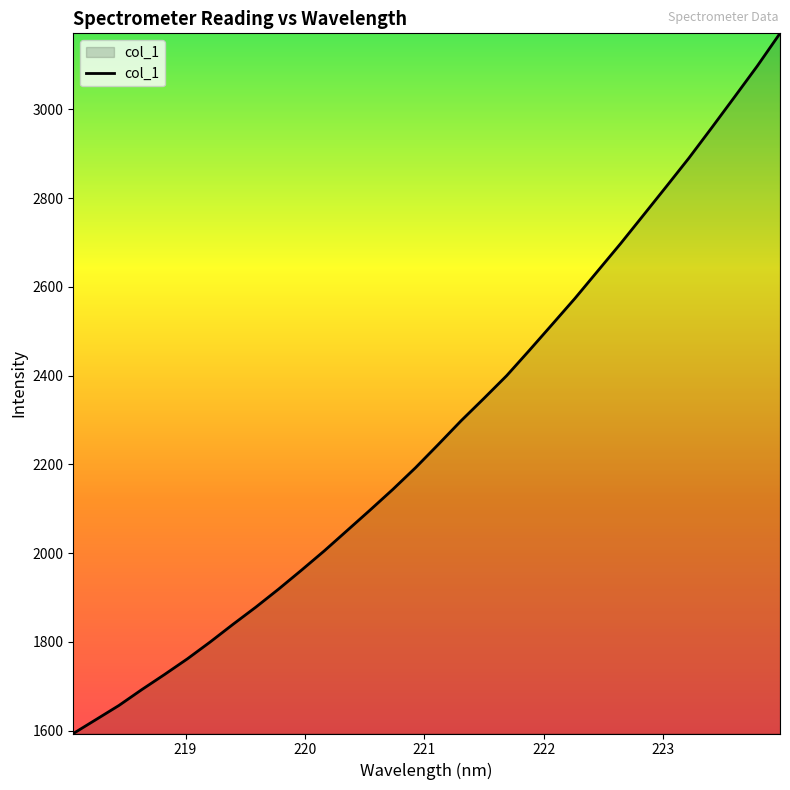

How many distinct data groups are displayed?

1